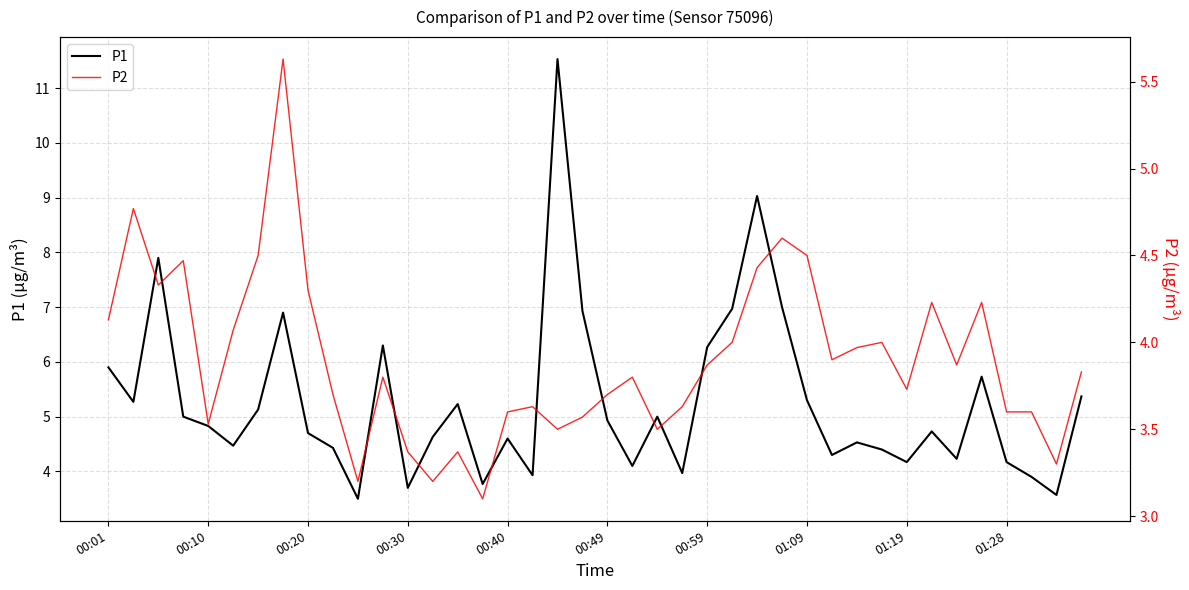

What is the highest value of the P1 series?

11.5